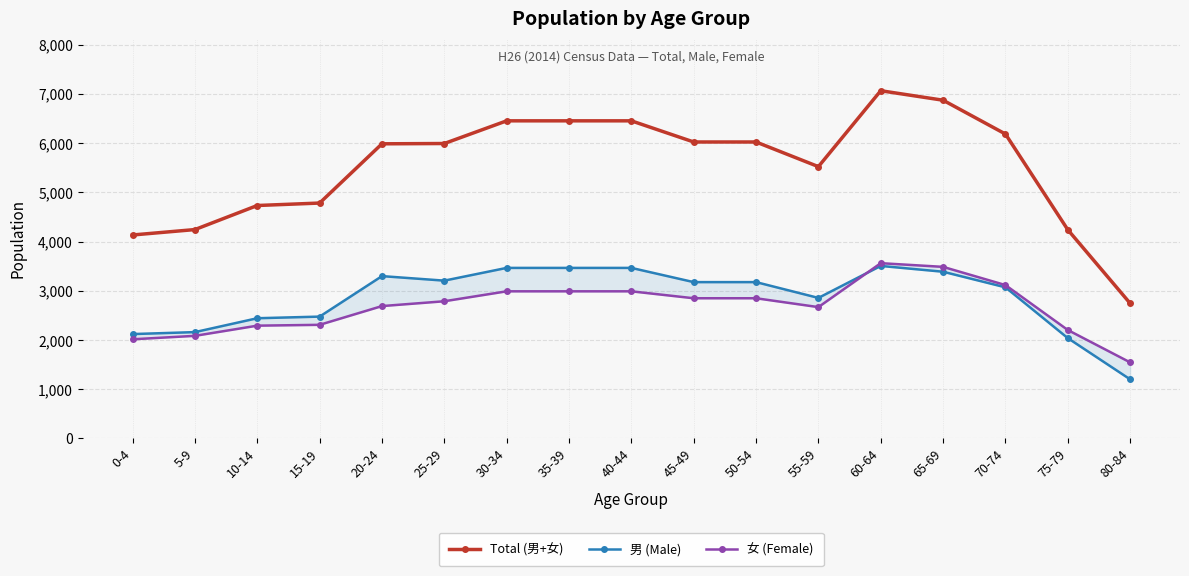

What is the label of the 4th point from the left?

15-19